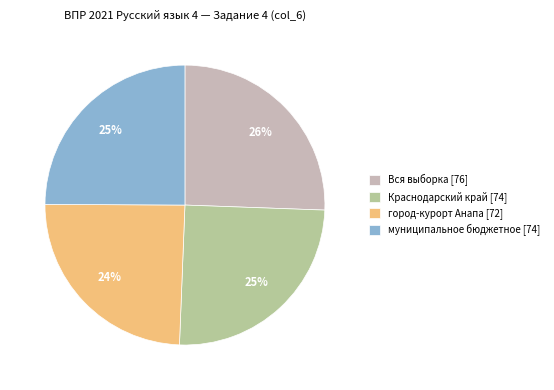

True or false: Краснодарский край accounts for 18% of the total.

False